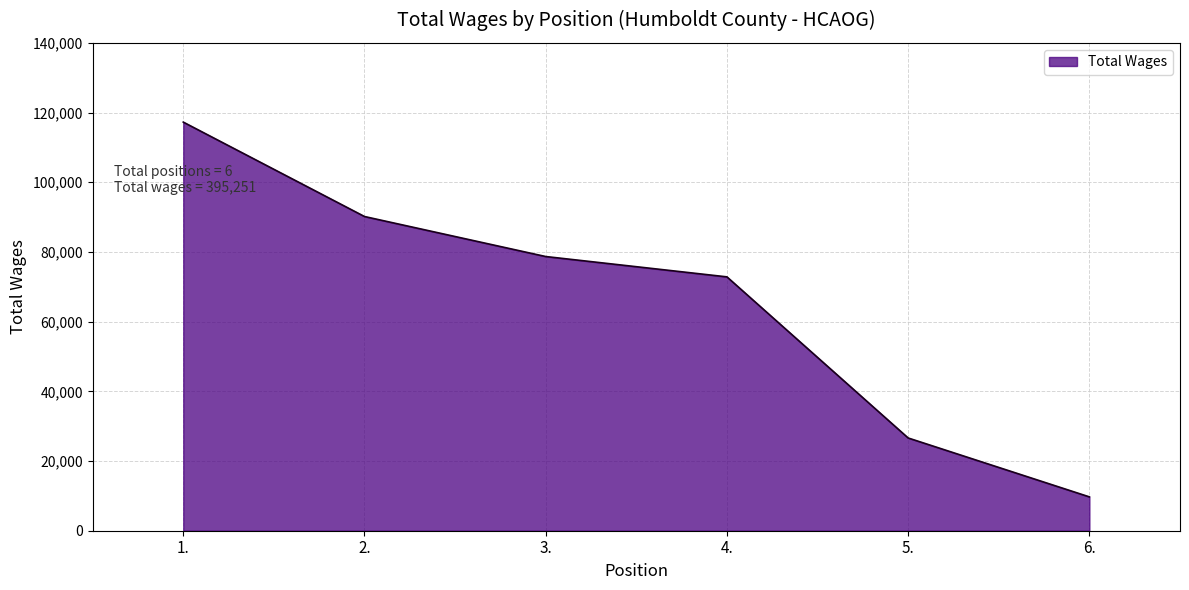

Where is the data nearest to the value 63481?

4.